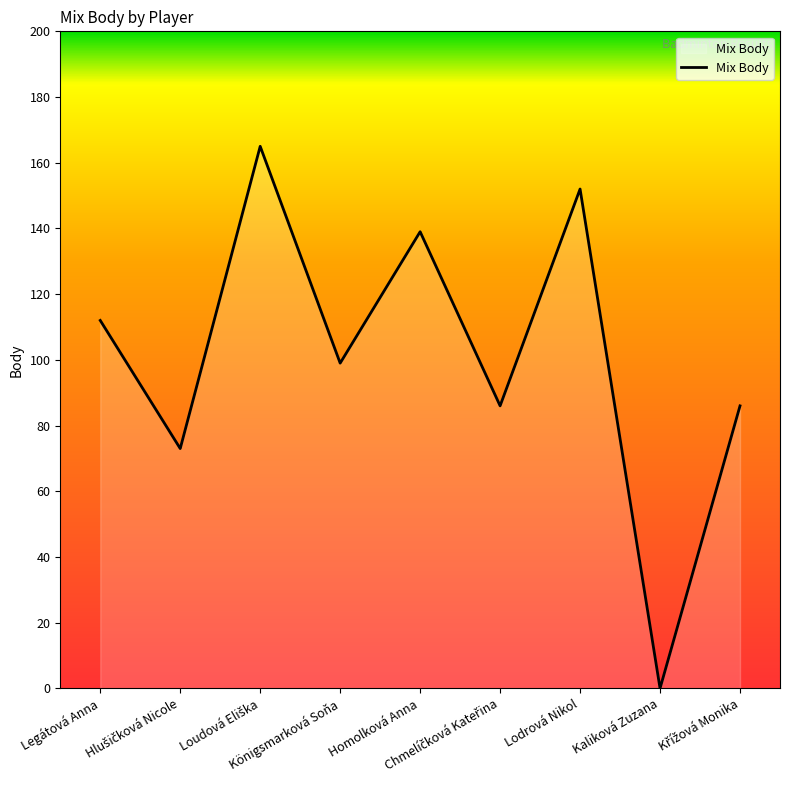

Where does the data first go above 99?

Legátová Anna